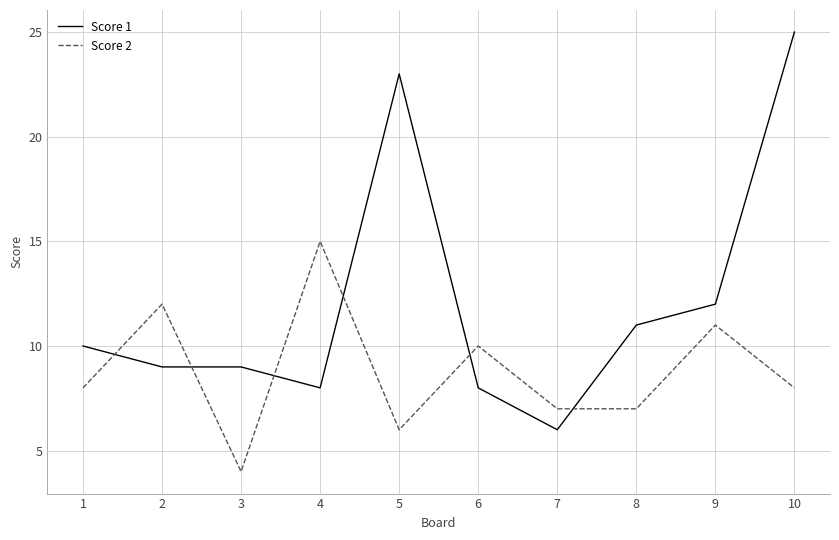

What is the spread (max minus min) of values at 3?

5